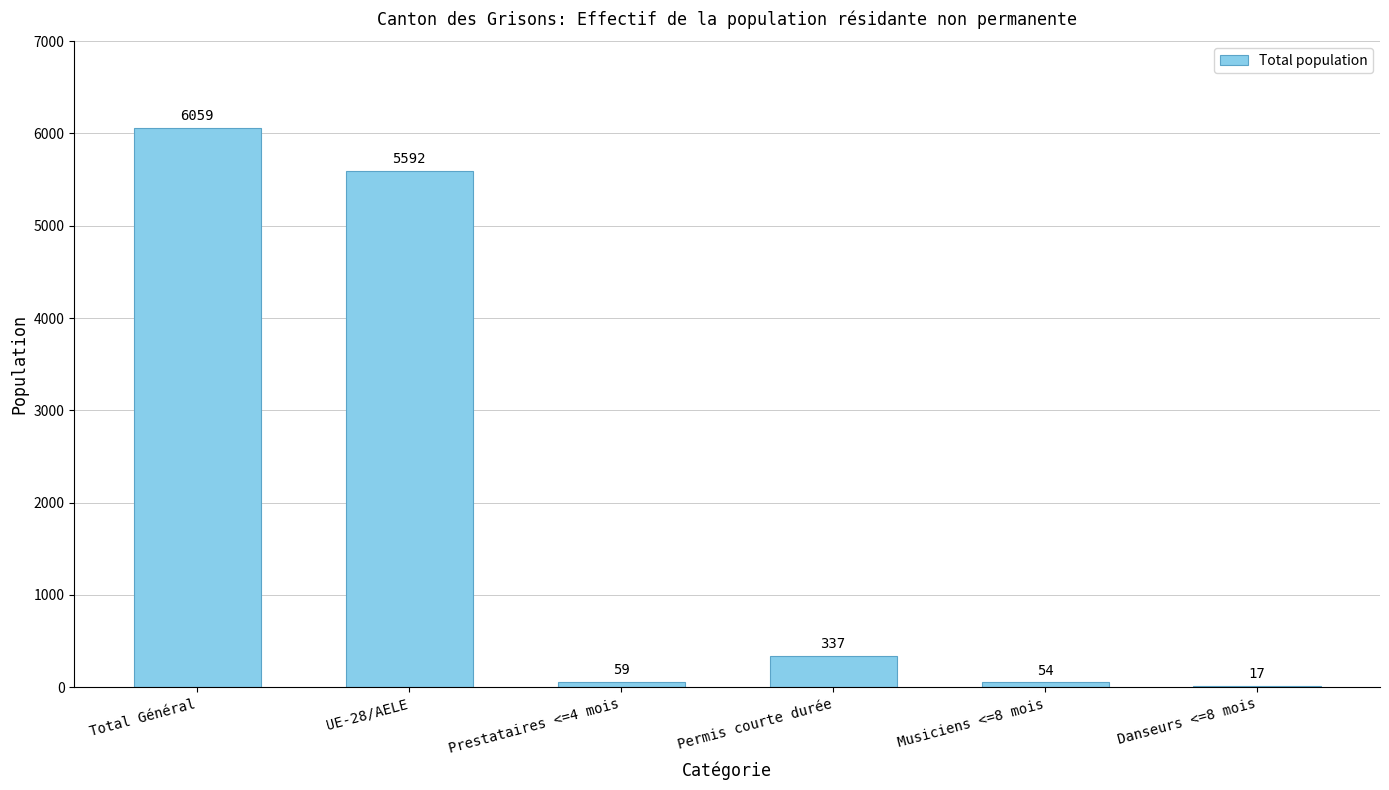

Reading left to right, extract all data points from this chart.

Total Général=6059	UE-28/AELE=5592	Prestataires <=4 mois=59	Permis courte durée=337	Musiciens <=8 mois=54	Danseurs <=8 mois=17